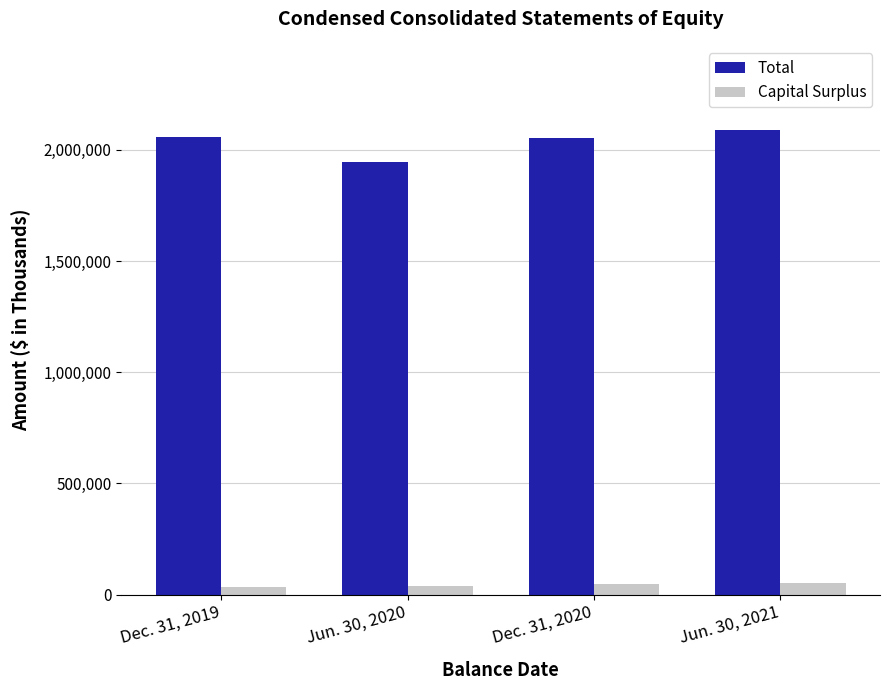

At how many categories does at least one series exceed 1908788?

4